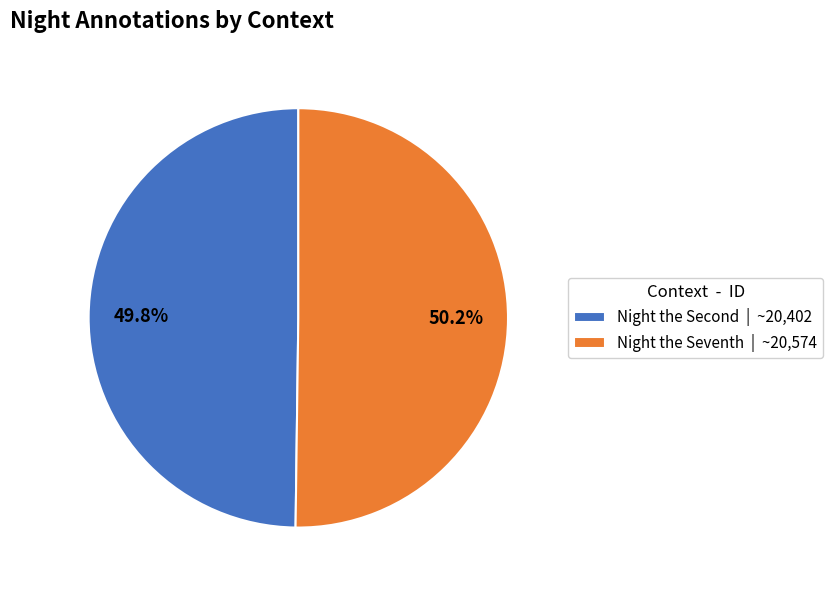

Is there any slice that represents more than half of the pie?

Yes